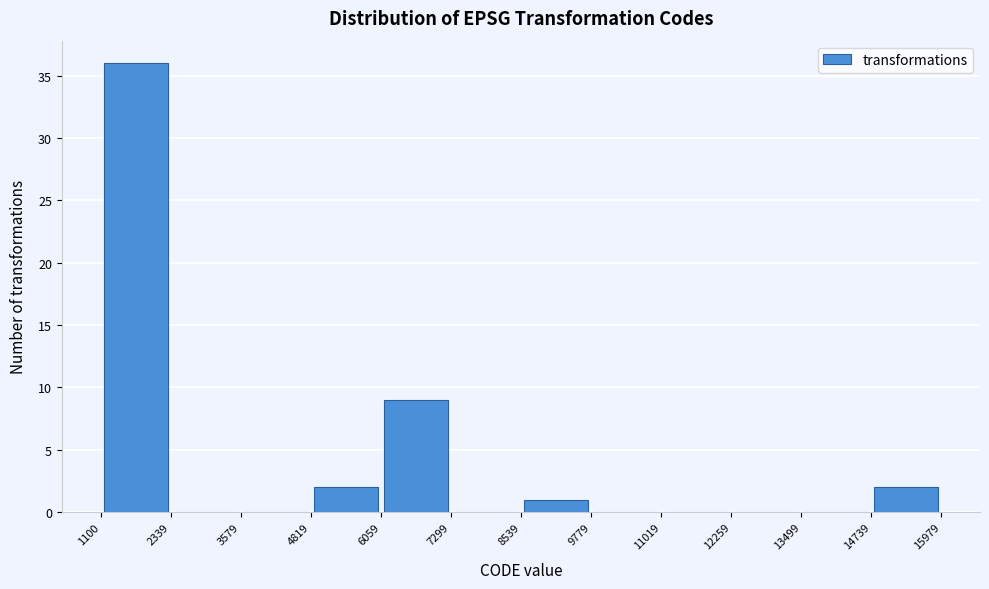

Over which range of the x-axis is the bar tallest?

1100 to 2339